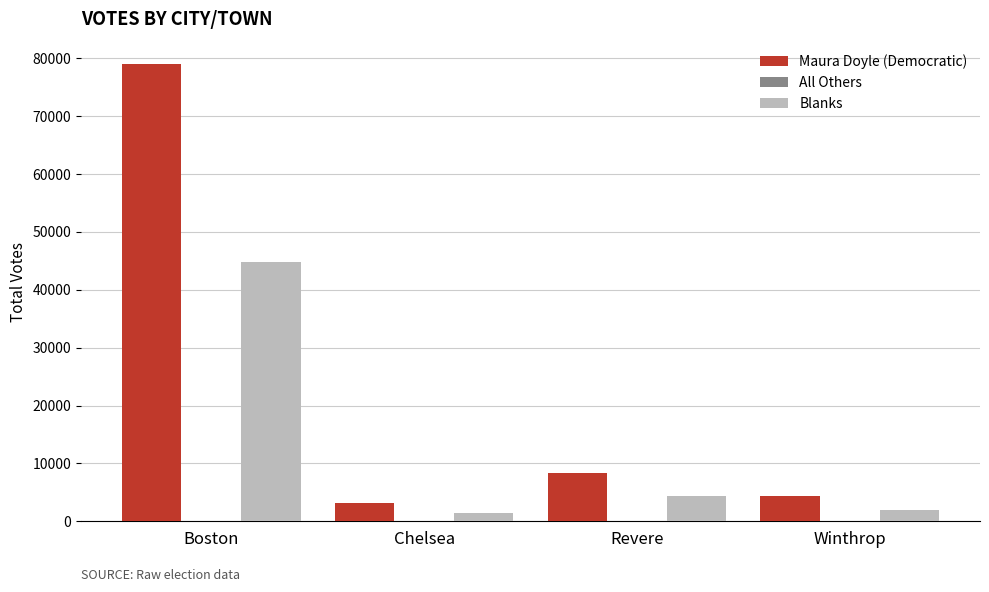

Which series has the largest total across all categories?

Maura Doyle (Democratic)